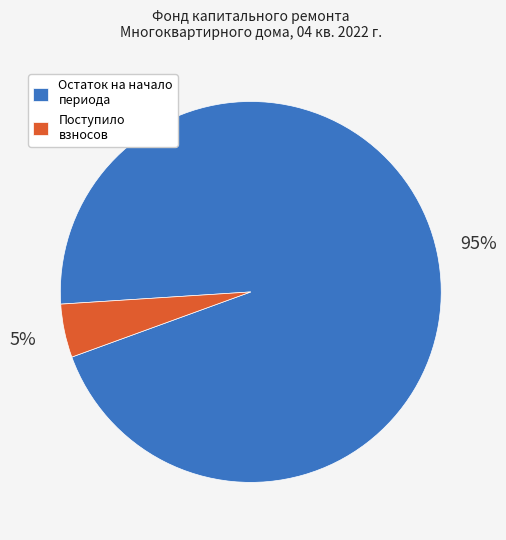

Which category has the smallest portion of the pie?

Поступило взносов